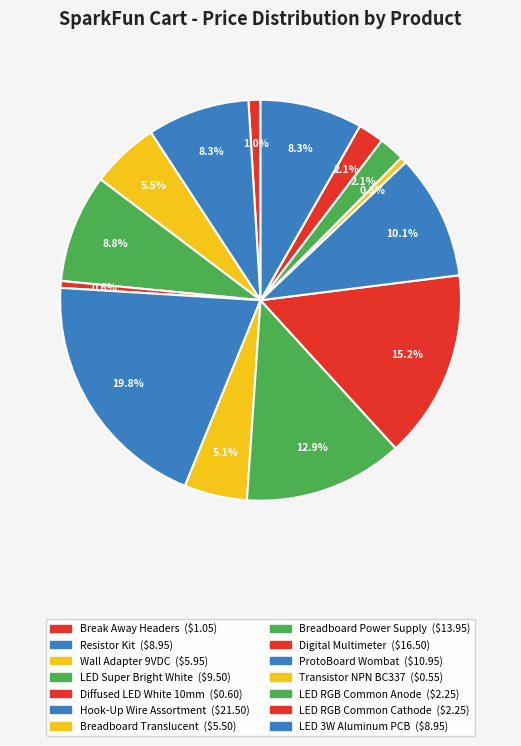

Is it true that Breadboard Power Supply is 13% of the pie?

True